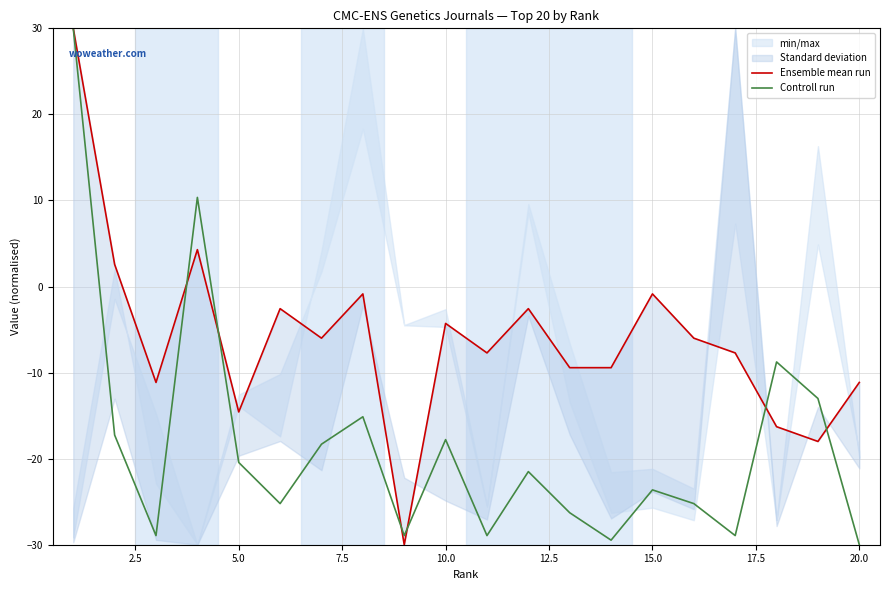

What is the lowest value of the Controll run series?

-30.0